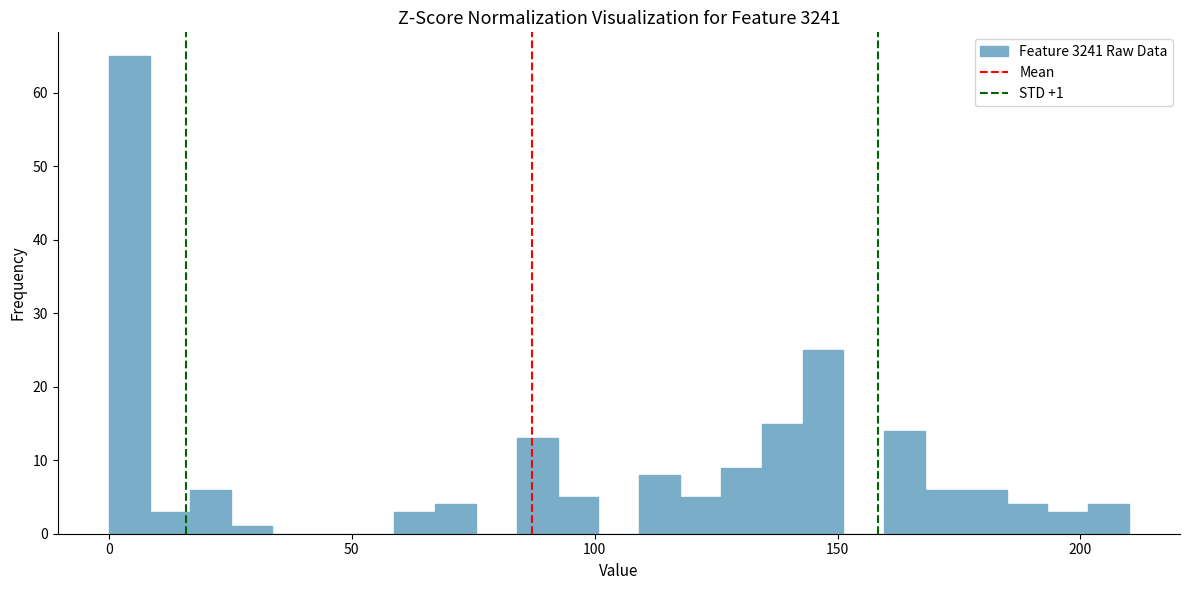

Around what value on the x-axis is the tallest bar? Give the approximate position of its centre, as read against the axis.

5